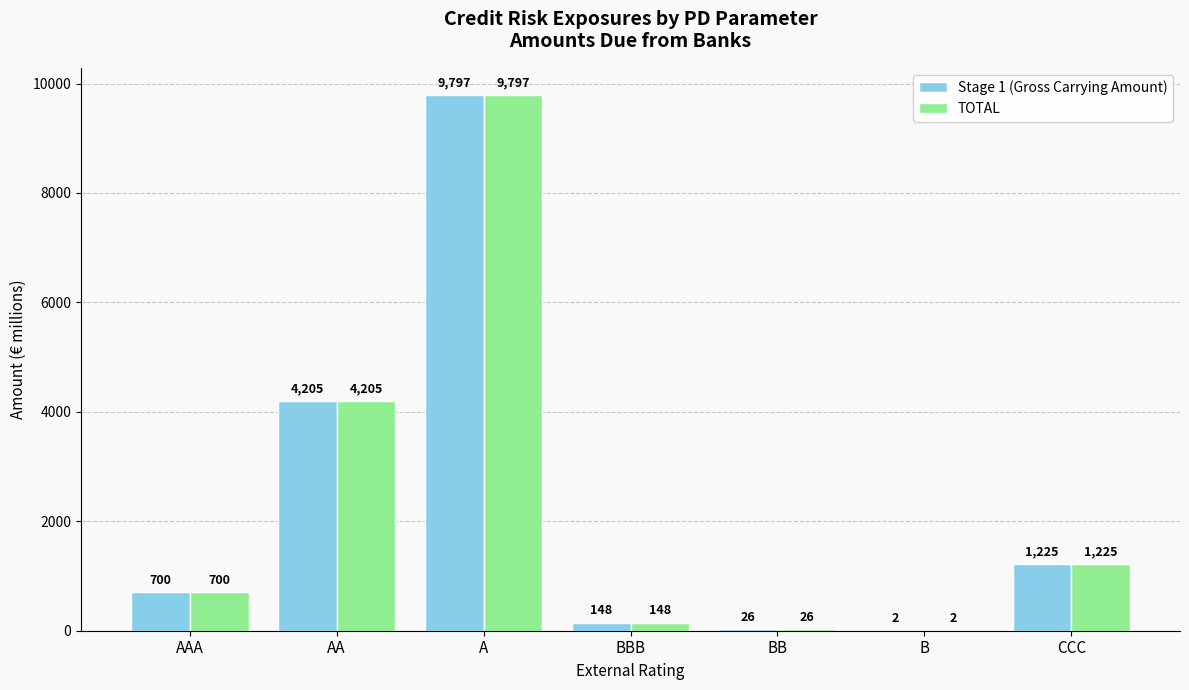

Is the value of Stage 1 (Gross Carrying Amount) at AAA greater than the value of TOTAL at AA?

No